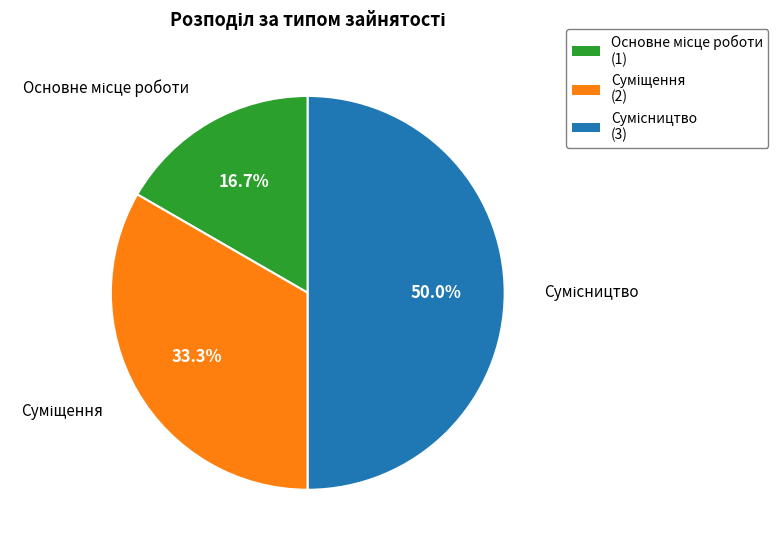

Is it true that Сумісництво is 61% of the pie?

False